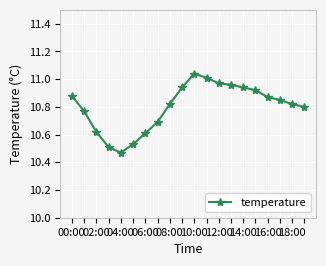

What is the difference between the second highest and second lowest values?

0.5